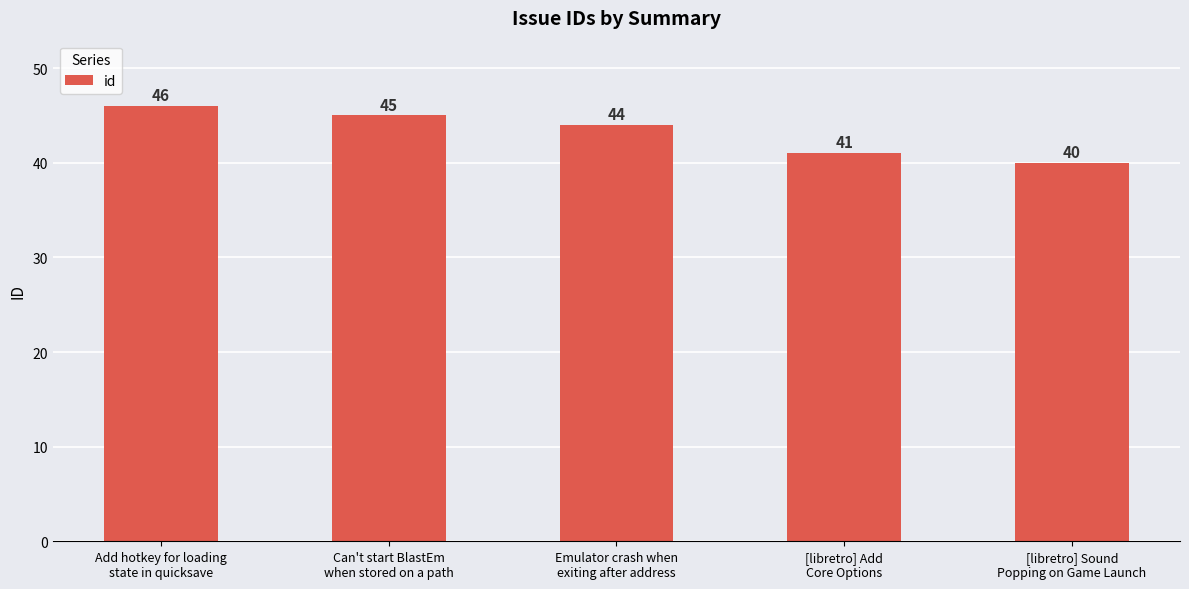

The chart shows a value of 41 at [libretro] Add
Core Options. True or false?

True